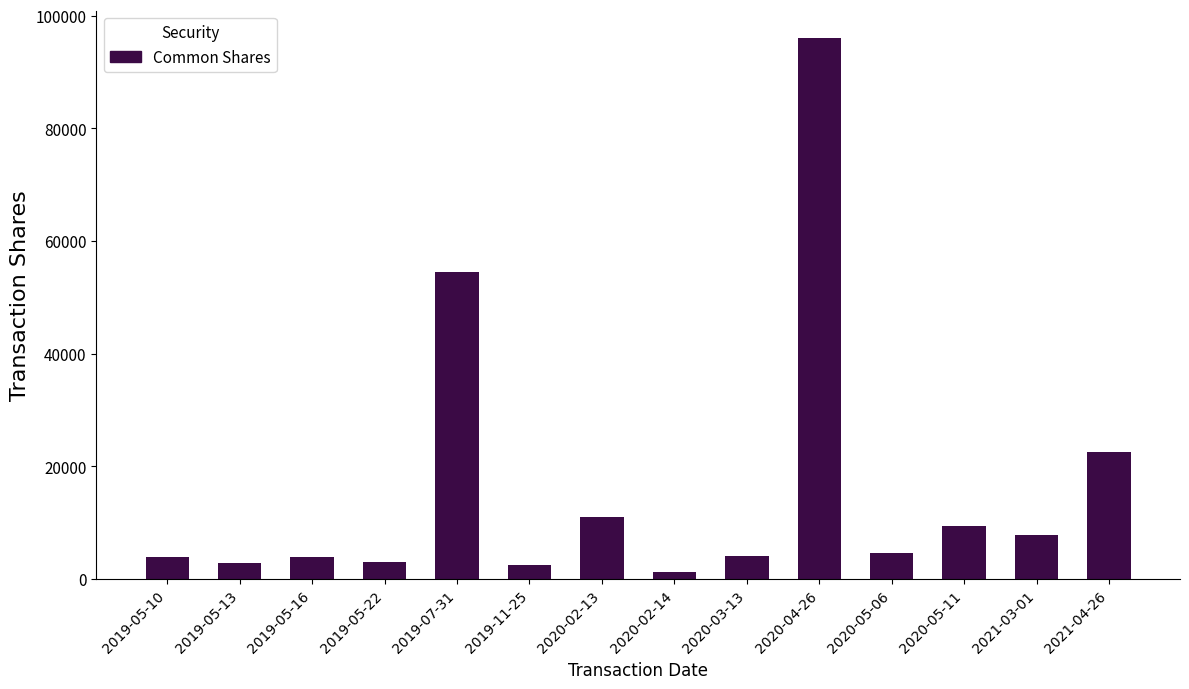

At which label is the value closest to 48684?

2019-07-31